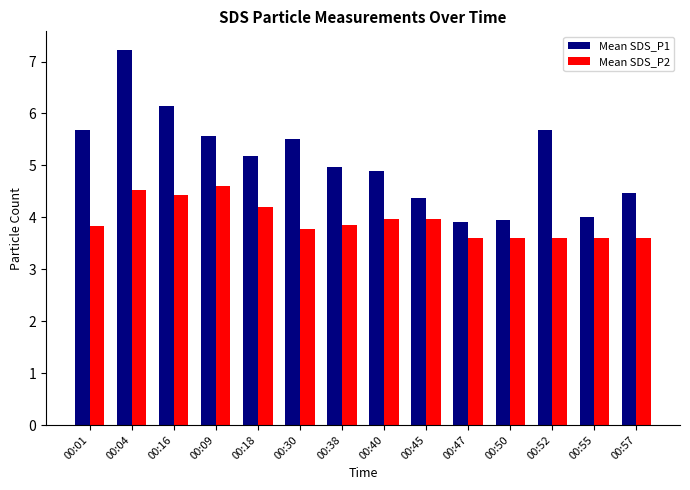

What is the label of the 12th bar from the right?

00:16